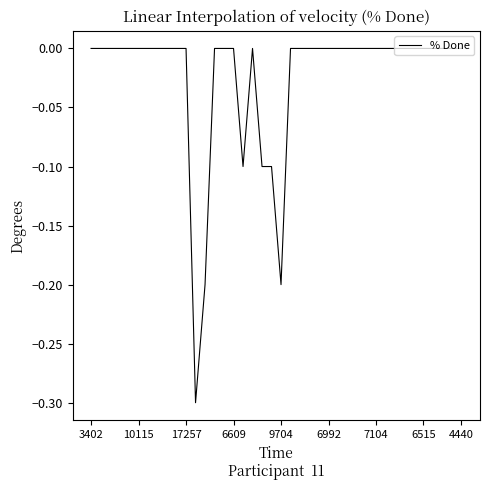

What is the smallest value displayed?

-0.3